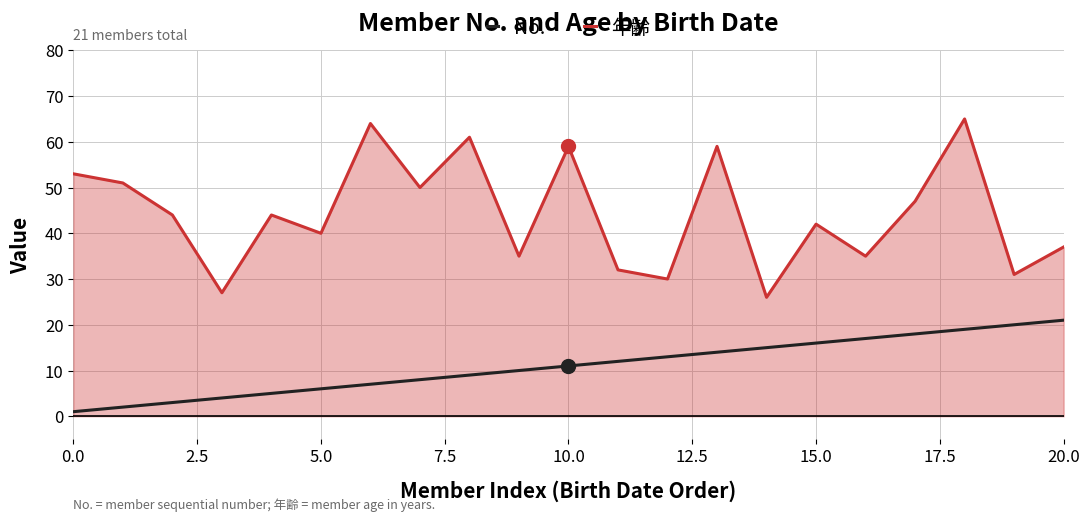

List the series in order of their peak value, lowest first.

No., 年齢